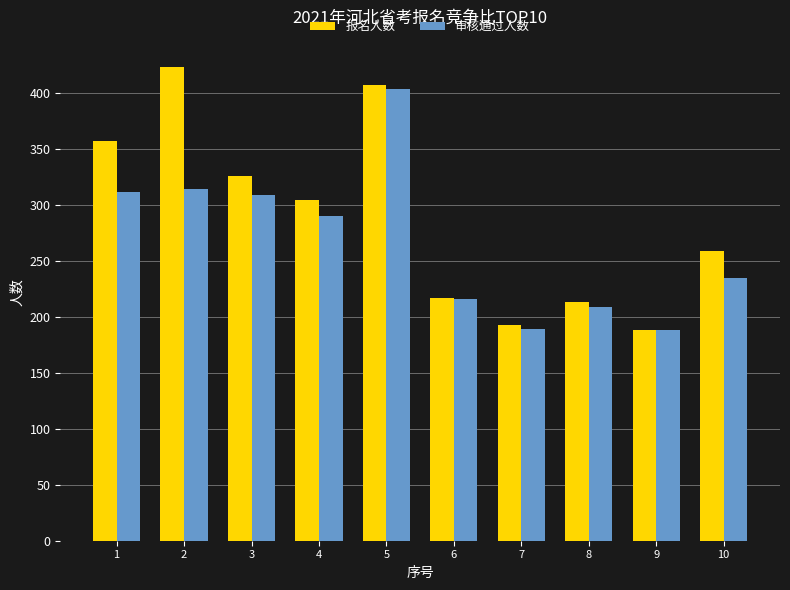

What is the difference between the second highest and second lowest values in the 报名人数 series?

214